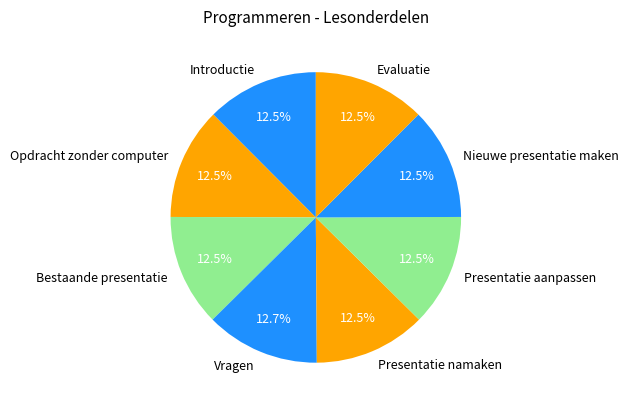

Does Presentatie namaken account for over 50% of the chart?

No